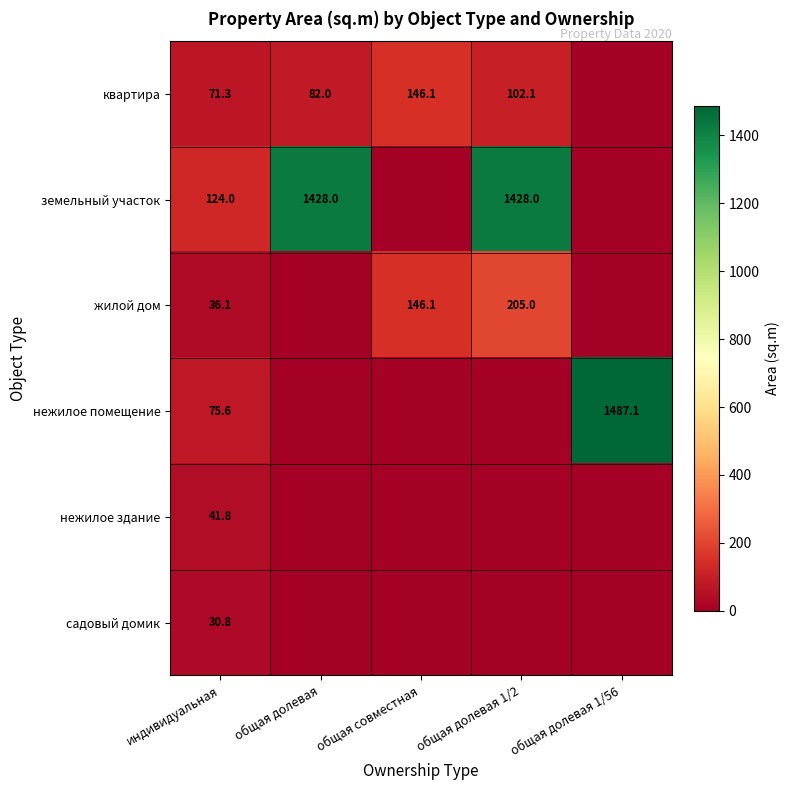

What is the spread (max minus min) of values at индивидуальная?

93.2